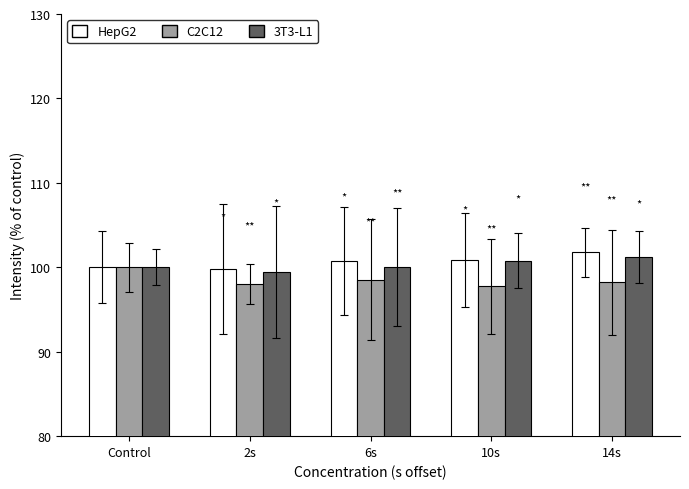

Which label corresponds to the largest value in the chart?

14s